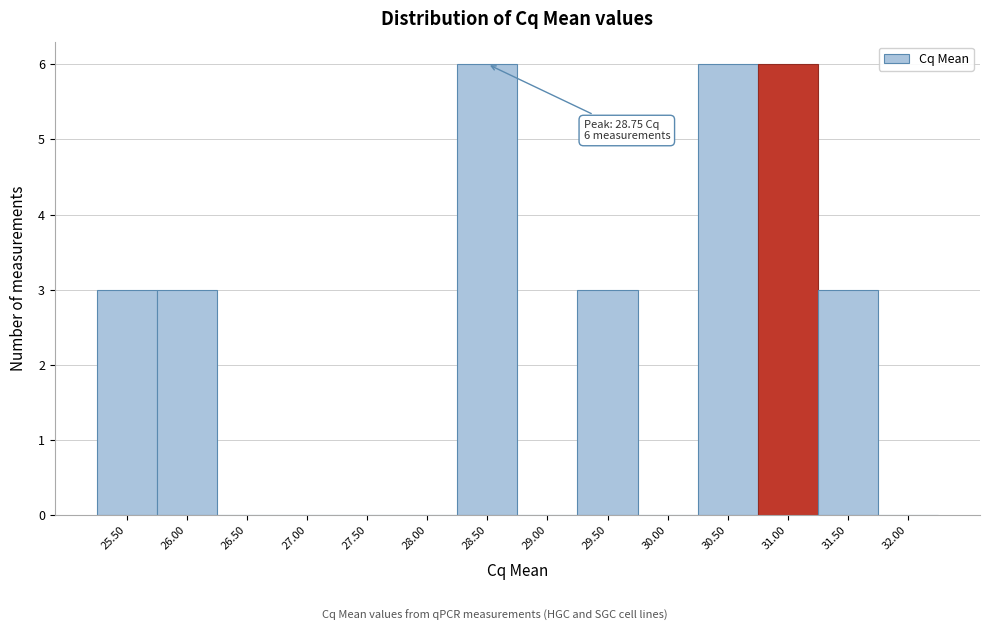

Reading left to right, list all the values displayed in this chart.

25.50=3	26.00=3	26.50=0	27.00=0	27.50=0	28.00=0	28.50=6	29.00=0	29.50=3	30.00=0	30.50=6	31.00=6	31.50=3	32.00=0